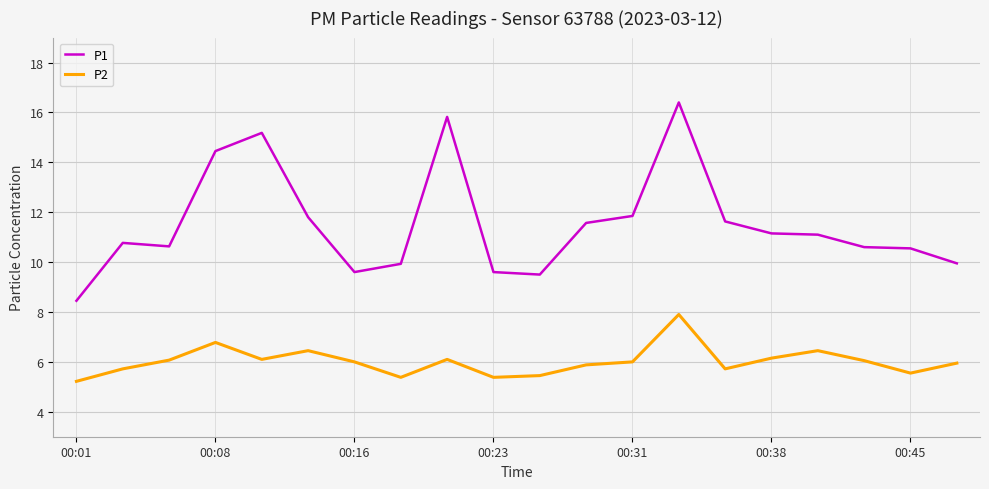

What are all the series names shown in the legend?

P1, P2